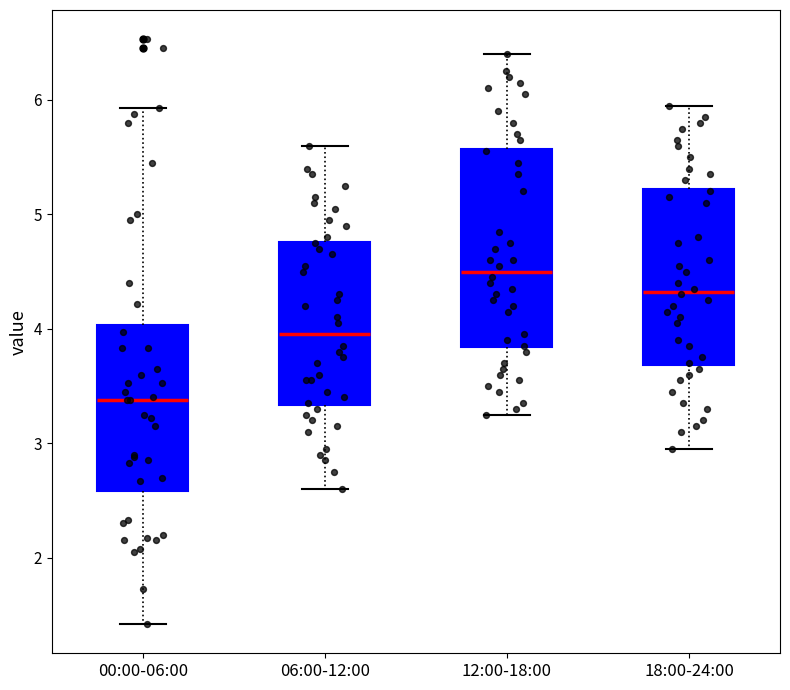

Reading left to right, read every box against the y-axis: the position of its median line, the range the box covers, and the ends of its whiskers. The values are not printed on the chart, so give them approximately, as read against the axis.

00:00-06:00: median 3.4, box 2.6 to 4.0, whiskers 1.4 to 5.9
06:00-12:00: median 4.0, box 3.3 to 4.8, whiskers 2.6 to 5.6
12:00-18:00: median 4.5, box 3.8 to 5.6, whiskers 3.3 to 6.4
18:00-24:00: median 4.3, box 3.7 to 5.2, whiskers 3.0 to 6.0